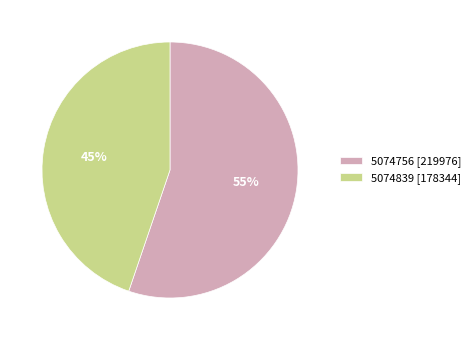

True or false: 5074839 accounts for 38% of the total.

False